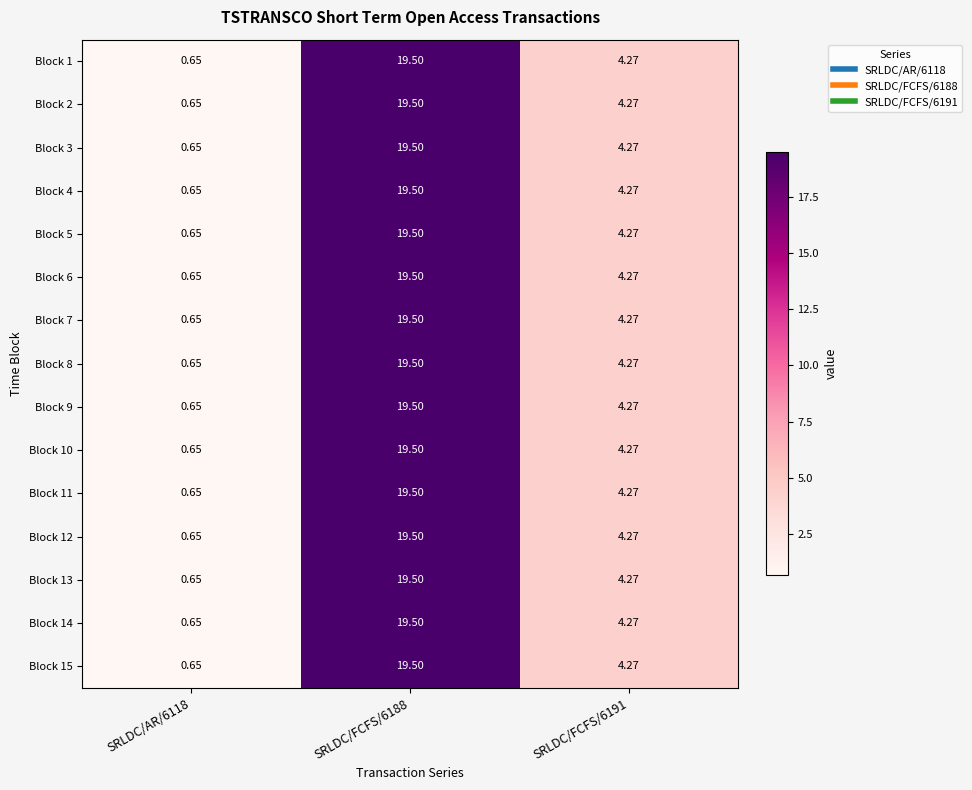

How many data points does each series have?

3